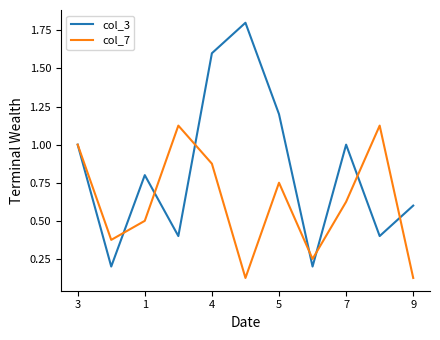

Which series has the largest range (max minus min)?

col_3